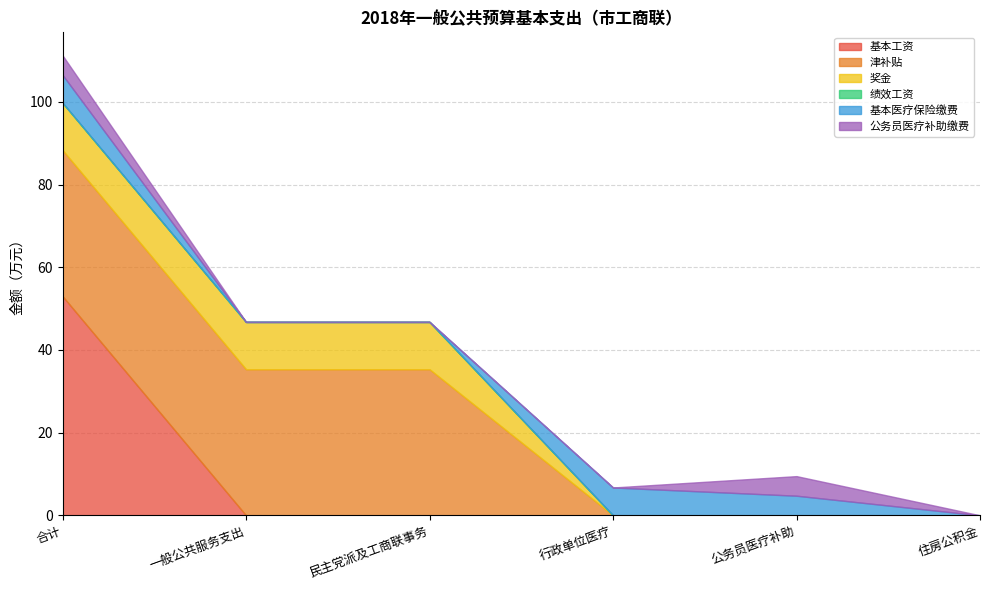

True or false: 基本医疗保险缴费 and 公务员医疗补助缴费 cross at least once.

False